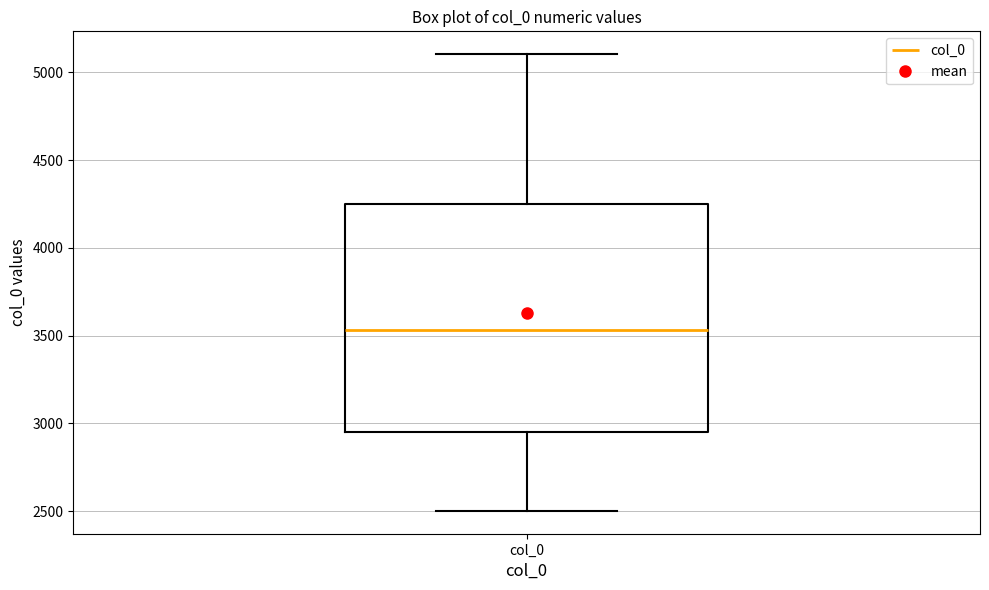

Where is the lower edge of the box for col_0 on the y-axis? The values are not printed on the chart, so give them approximately, as read against the axis.

2950